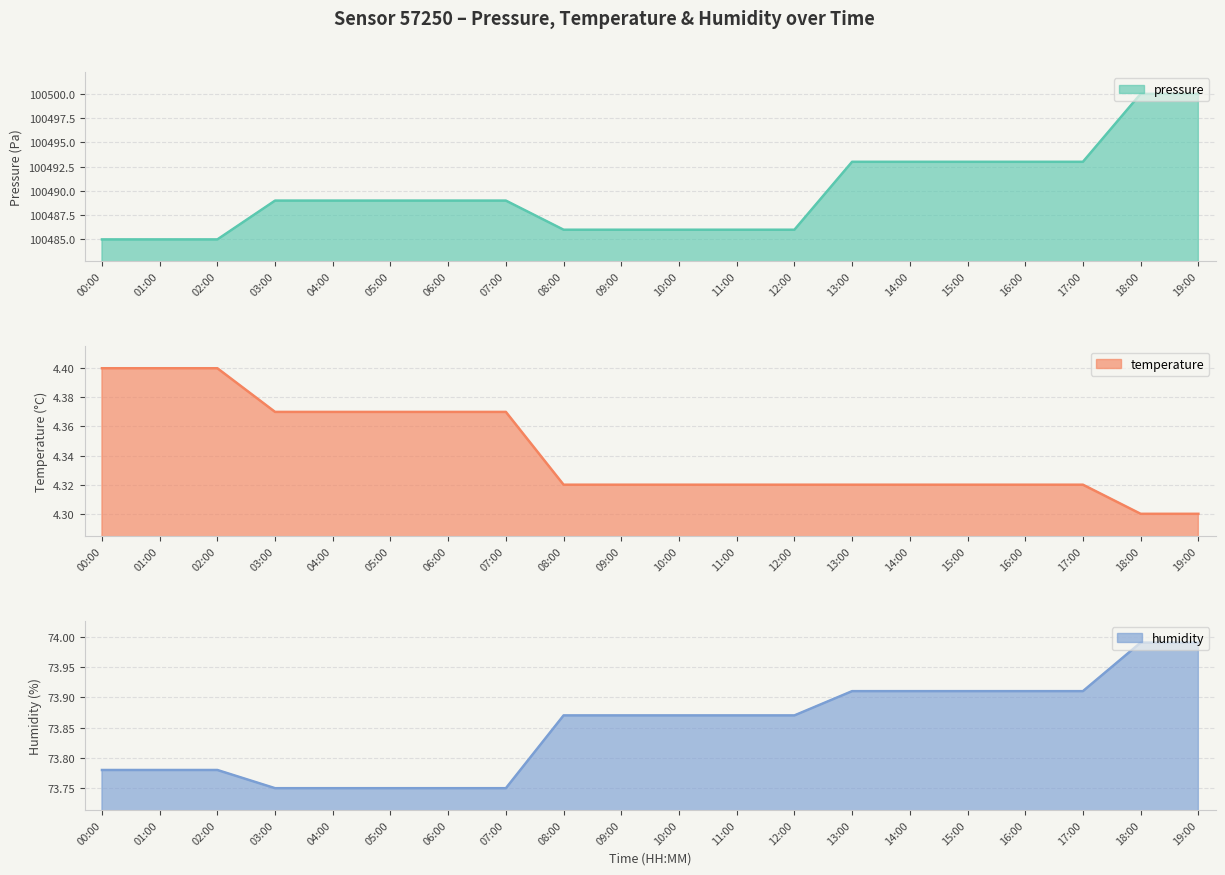

At which category is the sum across all series the highest?

18:00